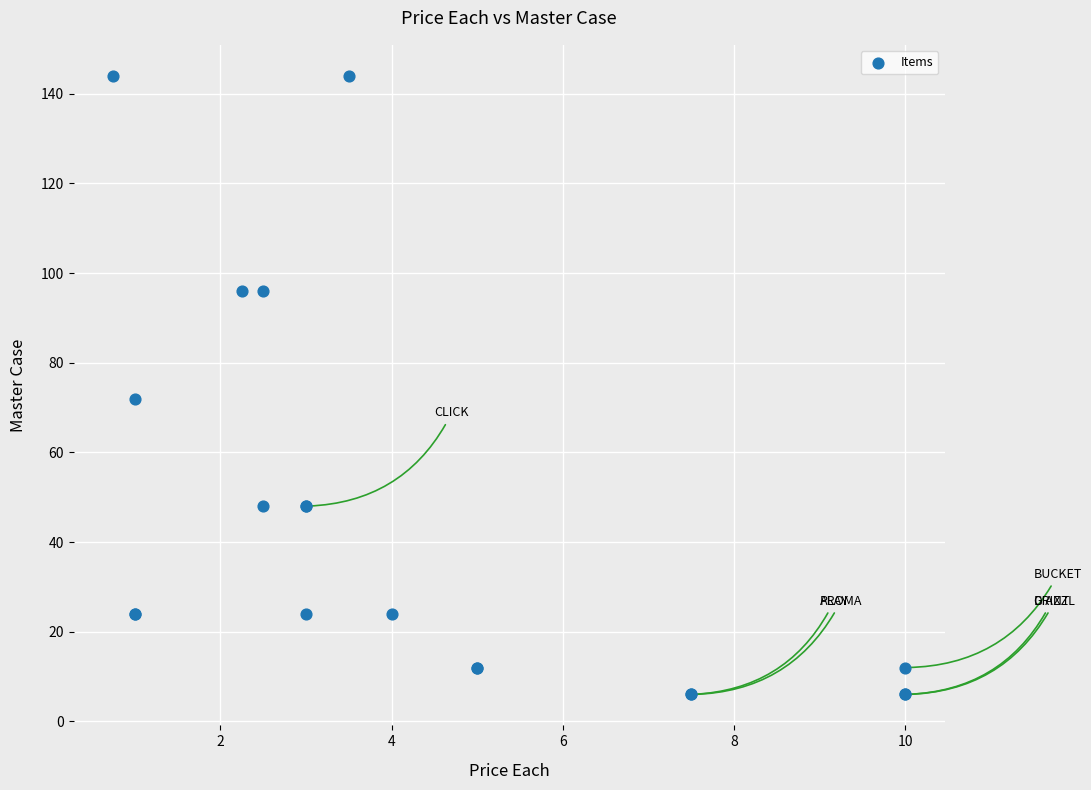

What Y value in the scatter plot is closest to 75?

72